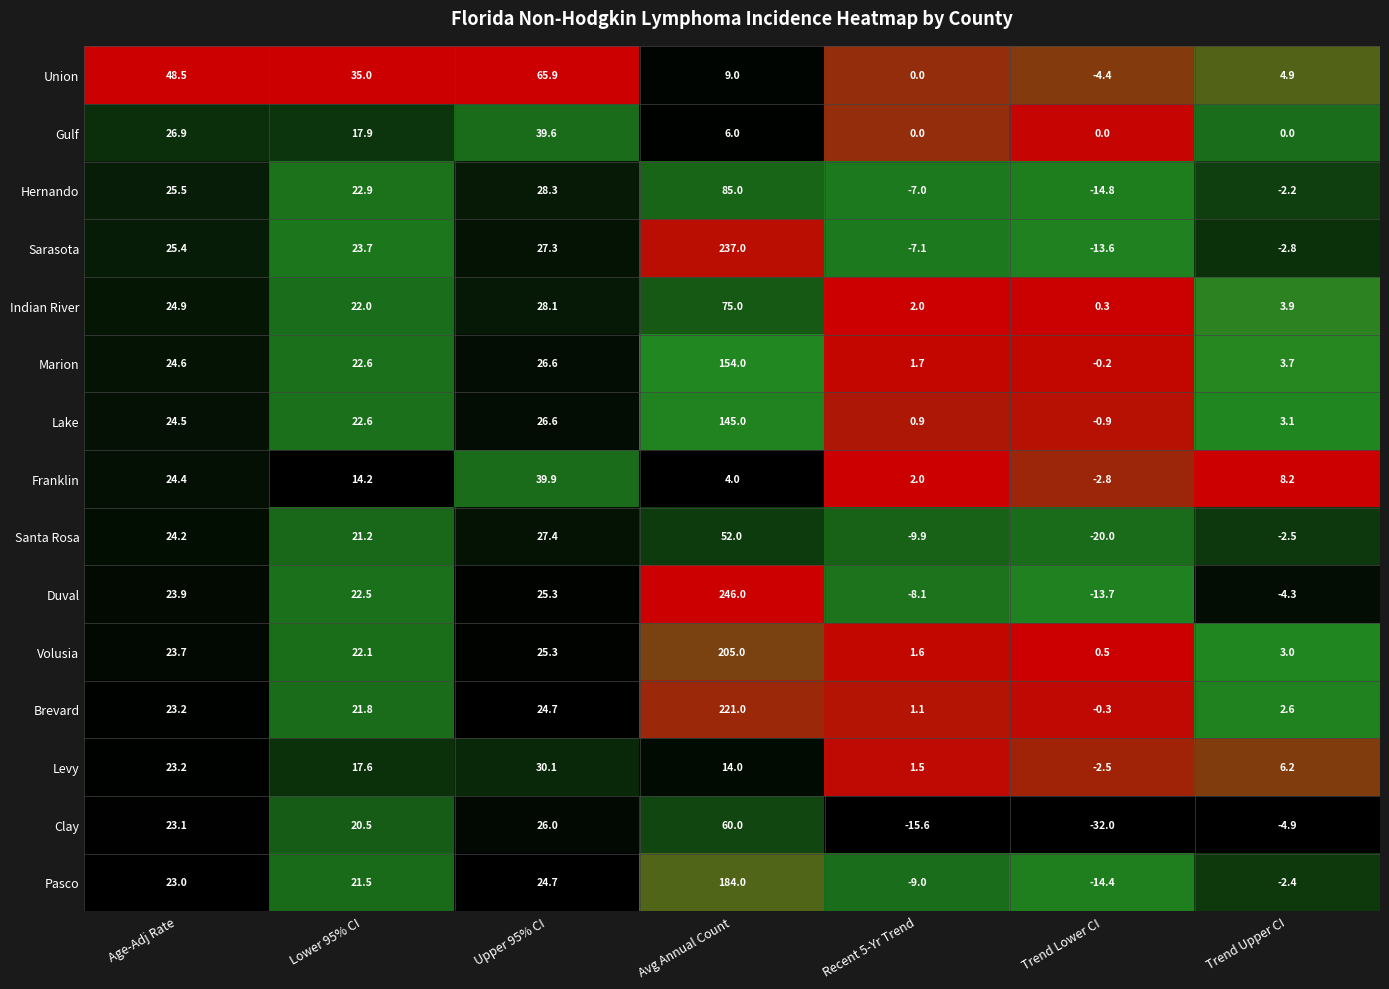

Rank the series by their maximum value, from highest to lowest.

Duval, Sarasota, Brevard, Volusia, Pasco, Marion, Lake, Hernando, Indian River, Union, Clay, Santa Rosa, Franklin, Gulf, Levy